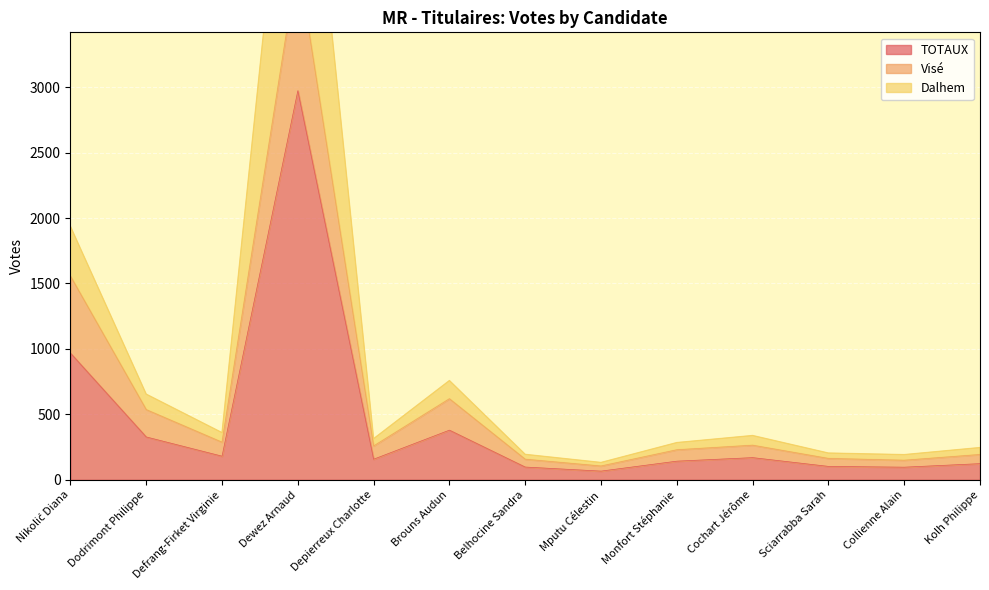

In TOTAUX, how many points are lower than both neighbors (excluding endpoints)?

4